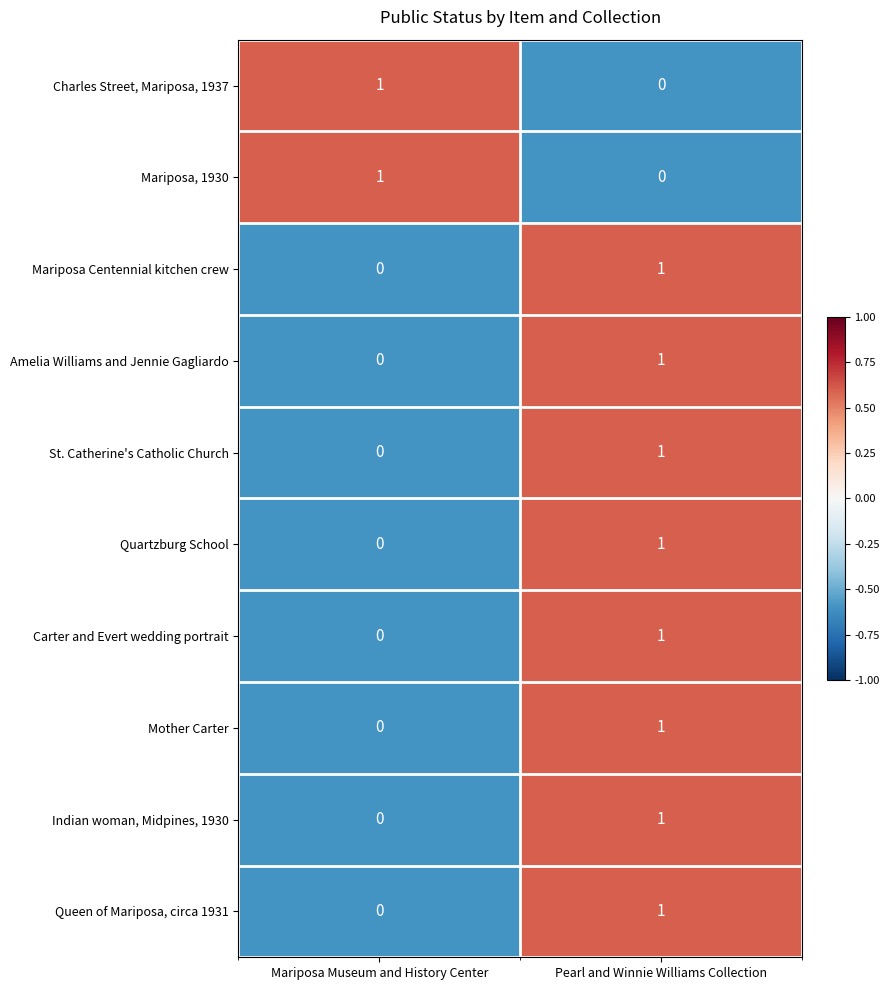

Reading right to left, extract all data points from this chart.

Charles Street, Mariposa, 1937: Pearl and Winnie Williams Collection=0	Mariposa Museum and History Center=1
Mariposa, 1930: Pearl and Winnie Williams Collection=0	Mariposa Museum and History Center=1
Mariposa Centennial kitchen crew: Pearl and Winnie Williams Collection=1	Mariposa Museum and History Center=0
Amelia Williams and Jennie Gagliardo: Pearl and Winnie Williams Collection=1	Mariposa Museum and History Center=0
St. Catherine's Catholic Church: Pearl and Winnie Williams Collection=1	Mariposa Museum and History Center=0
Quartzburg School: Pearl and Winnie Williams Collection=1	Mariposa Museum and History Center=0
Carter and Evert wedding portrait: Pearl and Winnie Williams Collection=1	Mariposa Museum and History Center=0
Mother Carter: Pearl and Winnie Williams Collection=1	Mariposa Museum and History Center=0
Indian woman, Midpines, 1930: Pearl and Winnie Williams Collection=1	Mariposa Museum and History Center=0
Queen of Mariposa, circa 1931: Pearl and Winnie Williams Collection=1	Mariposa Museum and History Center=0